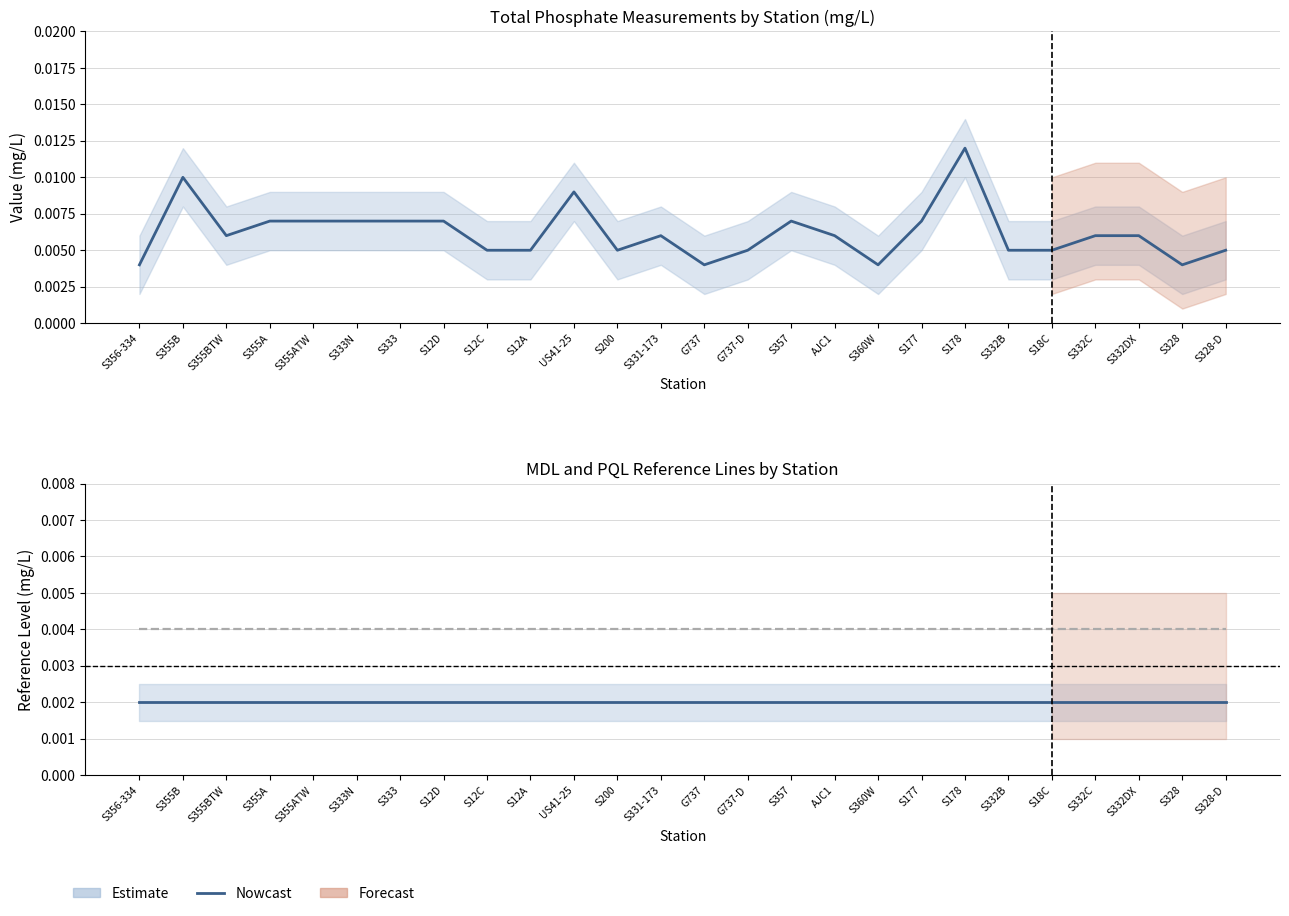

True or false: PQL and Nowcast cross at least once.

False